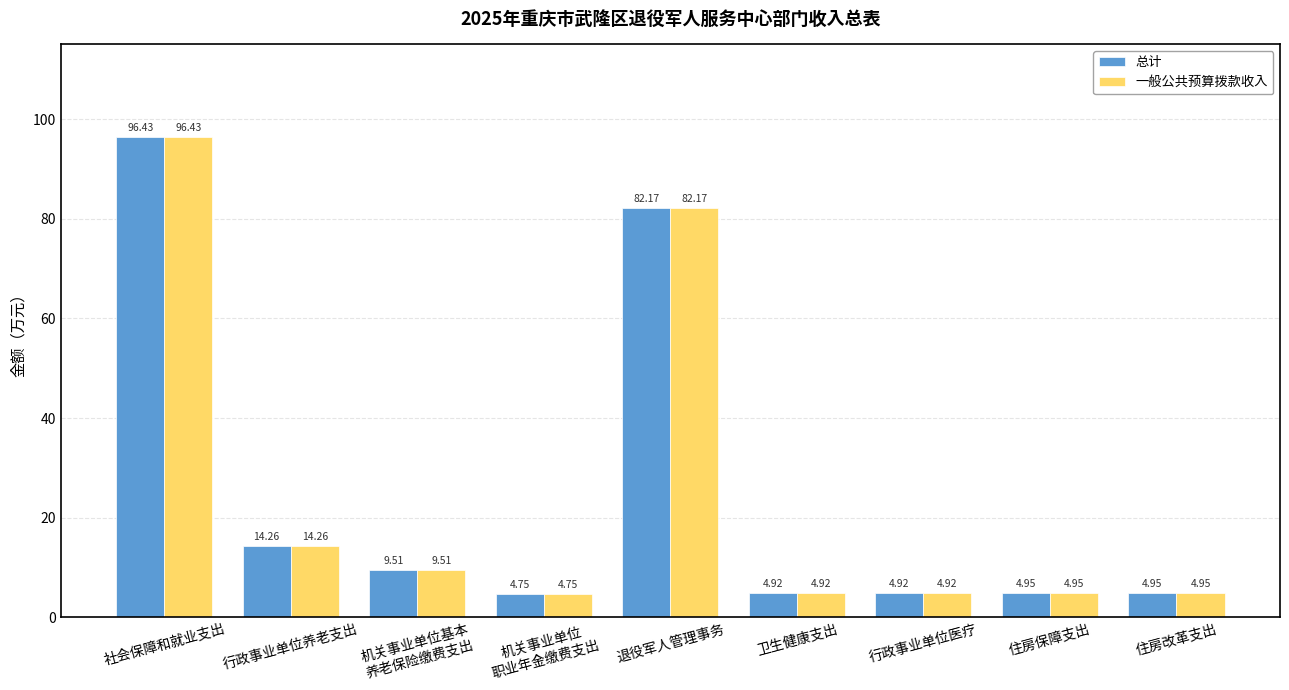

What is the difference between the 一般公共预算拨款收入 values at 住房保障支出 and 退役军人管理事务?

77.2